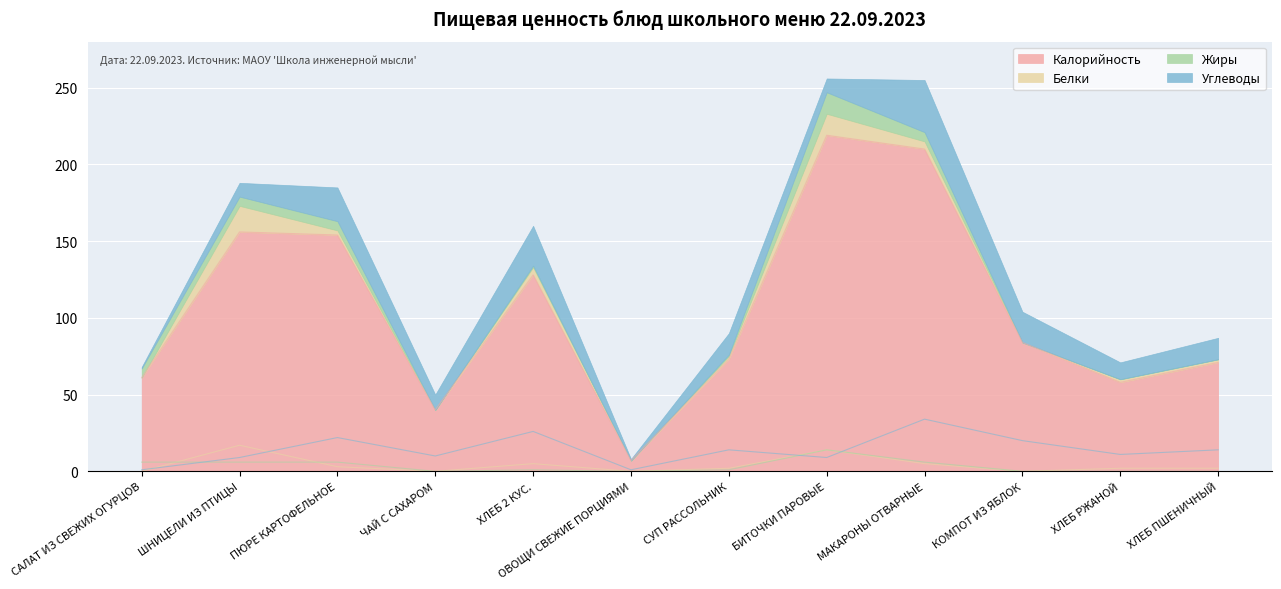

What is the difference between the maximum and minimum values in the Белки series?

17